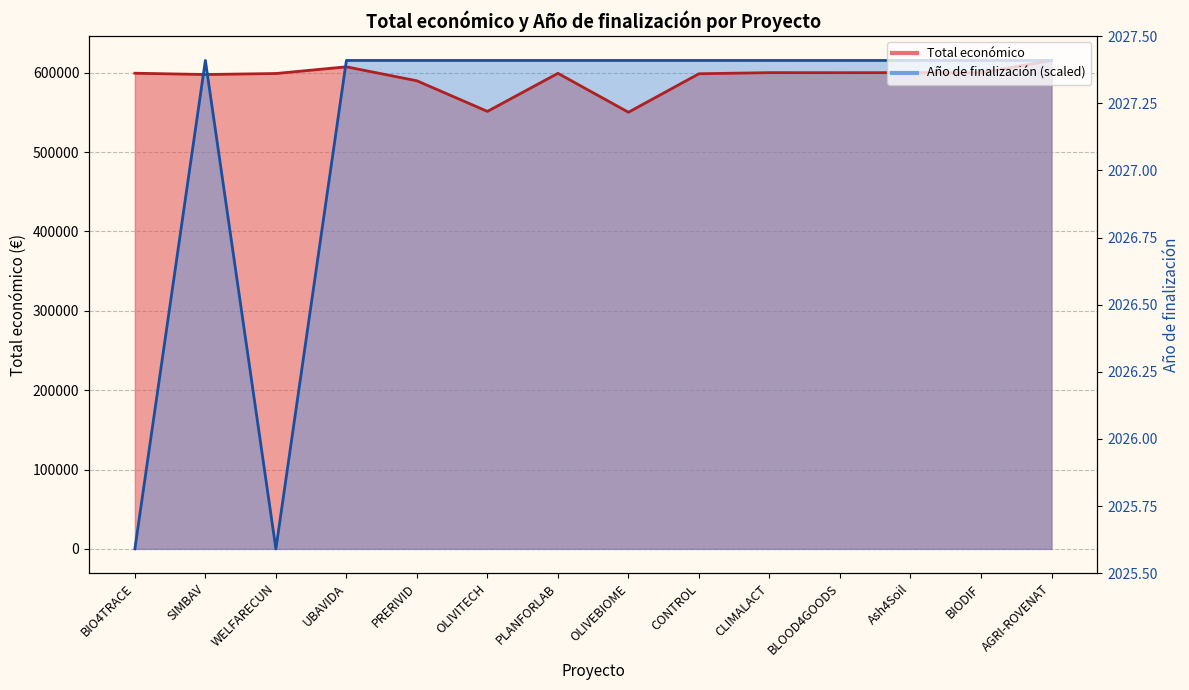

Reading right to left, what are all the values shown in this chart?

Total económico: AGRI-ROVENAT=615375	BIODIF=599927	Ash4Soil=600000	BLOOD4GOODS=599960	CLIMALACT=600000	CONTROL=598597	OLIVEBIOME=550111	PLANFORLAB=599134	OLIVITECH=551196	PRERIVID=589731	UBAVIDA=607342	WELFARECUN=598909	SIMBAV=597651	BIO4TRACE=599262
Año de finalización: AGRI-ROVENAT=615375	BIODIF=615375	Ash4Soil=615375	BLOOD4GOODS=615375	CLIMALACT=615375	CONTROL=615375	OLIVEBIOME=615375	PLANFORLAB=615375	OLIVITECH=615375	PRERIVID=615375	UBAVIDA=615375	WELFARECUN=0	SIMBAV=615375	BIO4TRACE=0